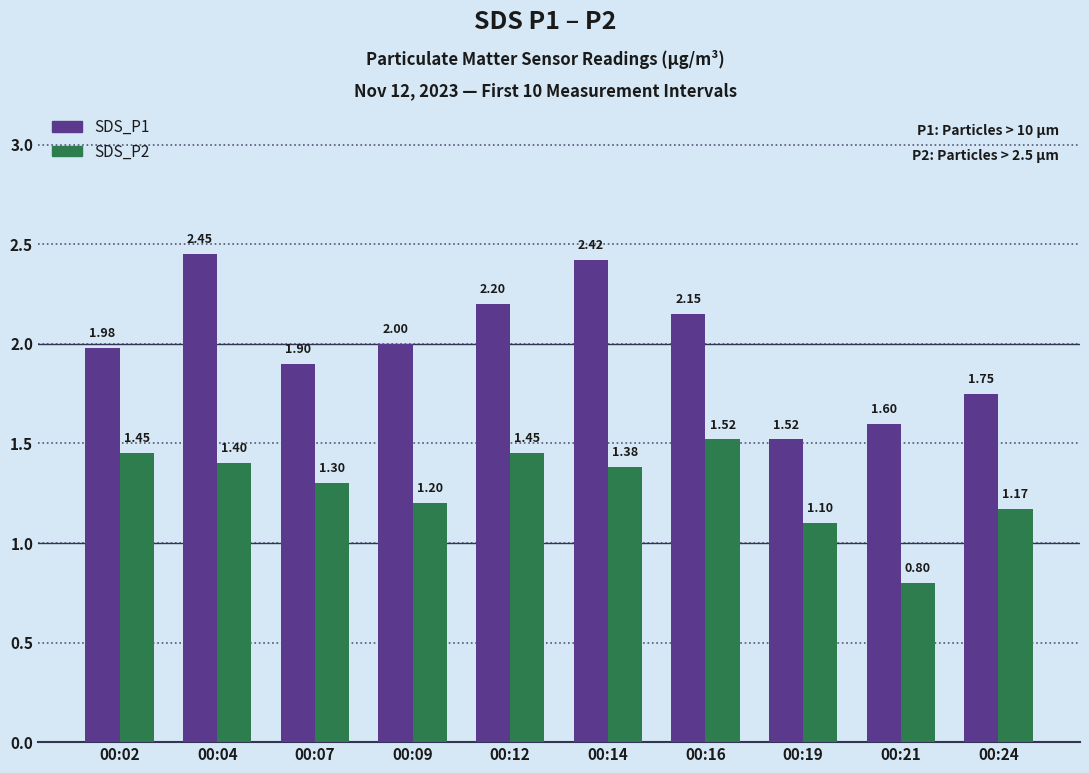

Which series has the widest spread of values?

SDS_P1